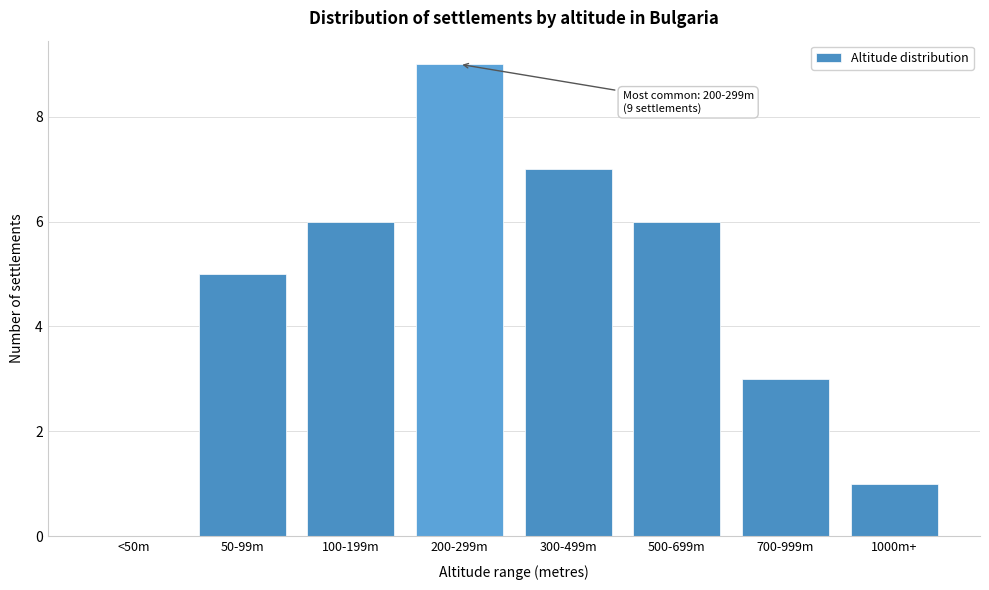

Reading right to left, extract all data points from this chart.

1000m+=1	700-999m=3	500-699m=6	300-499m=7	200-299m=9	100-199m=6	50-99m=5	<50m=0